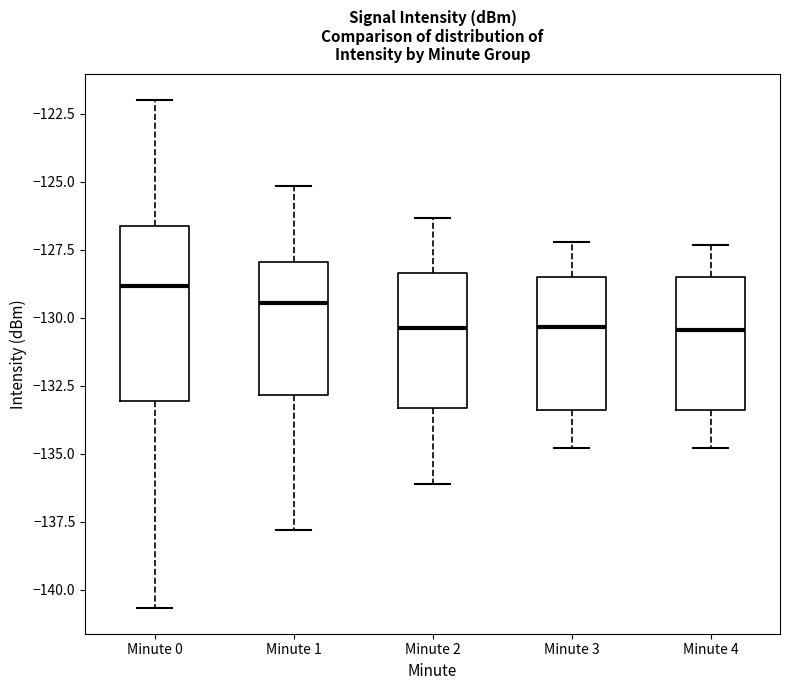

Reading left to right, read every box against the y-axis: the position of its median line, the range the box covers, and the ends of its whiskers. The values are not printed on the chart, so give them approximately, as read against the axis.

Minute 0: median -129.0, box -133.0 to -126.5, whiskers -140.5 to -122.0
Minute 1: median -129.5, box -133.0 to -128.0, whiskers -138.0 to -125.0
Minute 2: median -130.5, box -133.5 to -128.5, whiskers -136.0 to -126.5
Minute 3: median -130.5, box -133.5 to -128.5, whiskers -135.0 to -127.0
Minute 4: median -130.5, box -133.5 to -128.5, whiskers -135.0 to -127.5